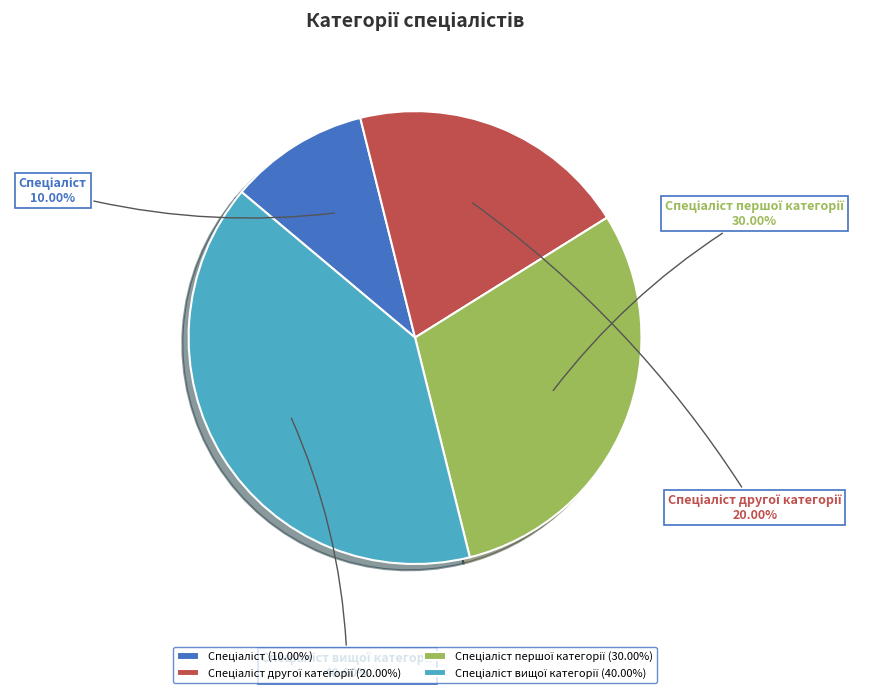

Does any single category account for the majority?

No